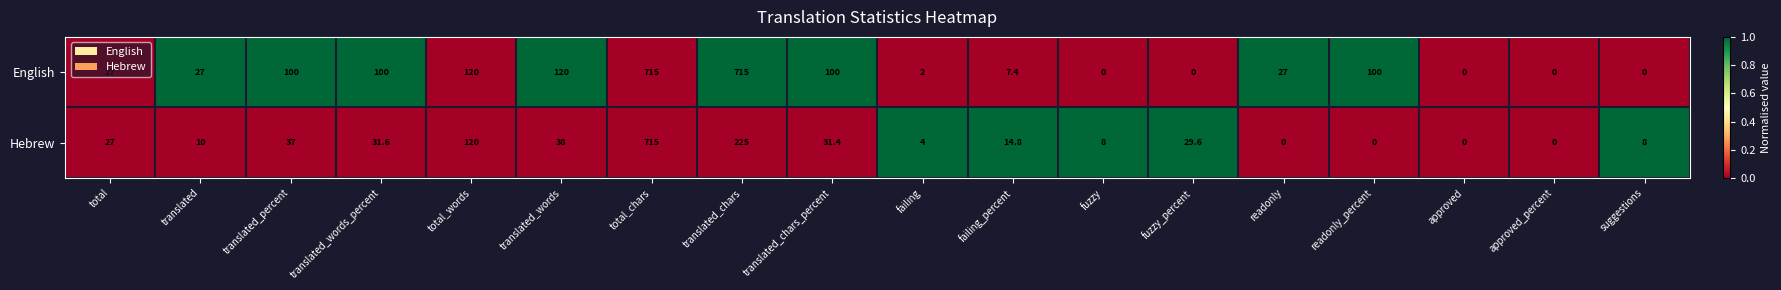

Which series has the largest total across all categories?

English